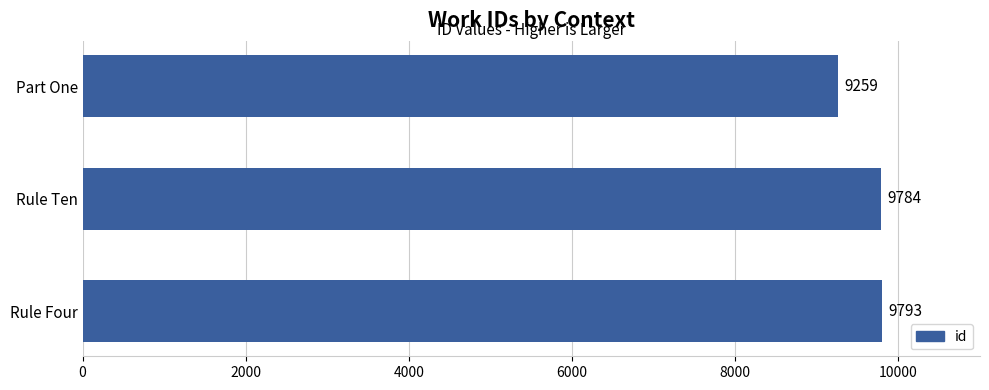

How many bars are there in total?

3